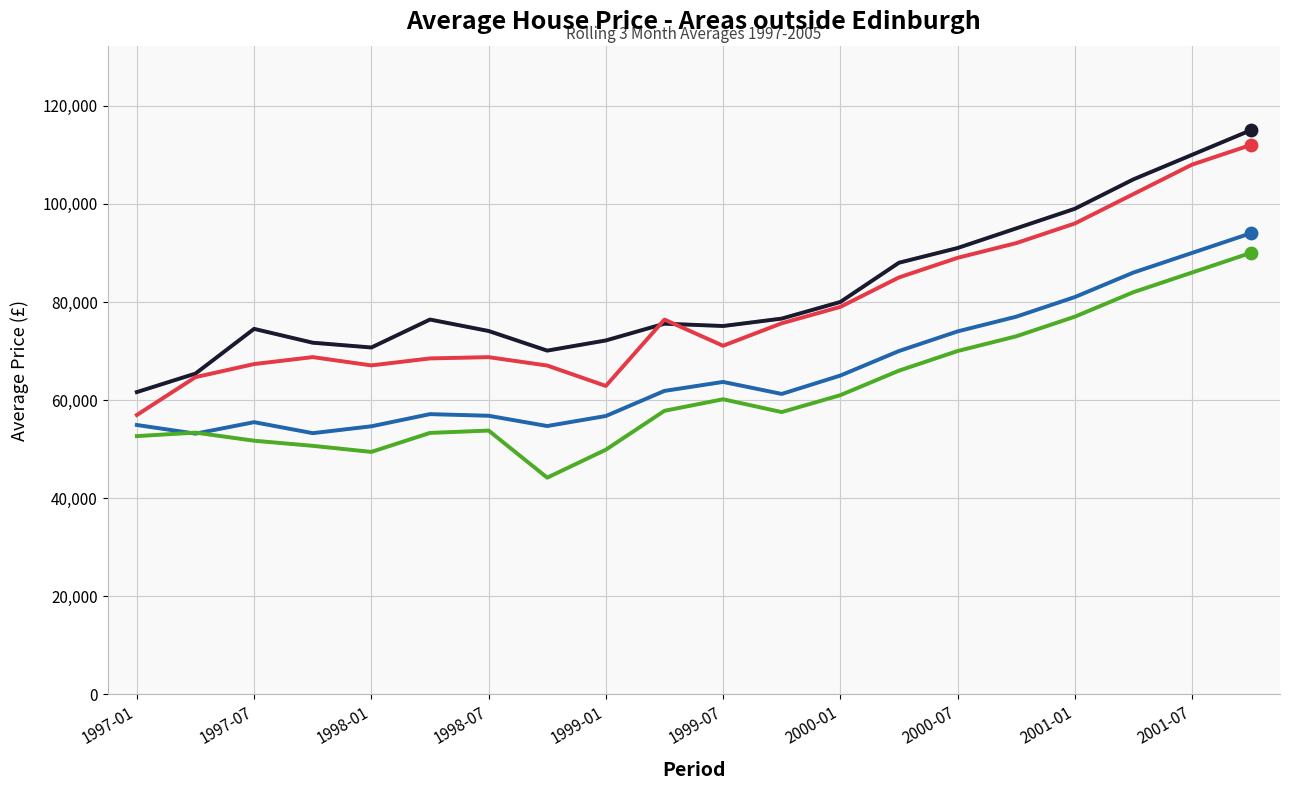

What is the maximum value shown in the chart?

115000